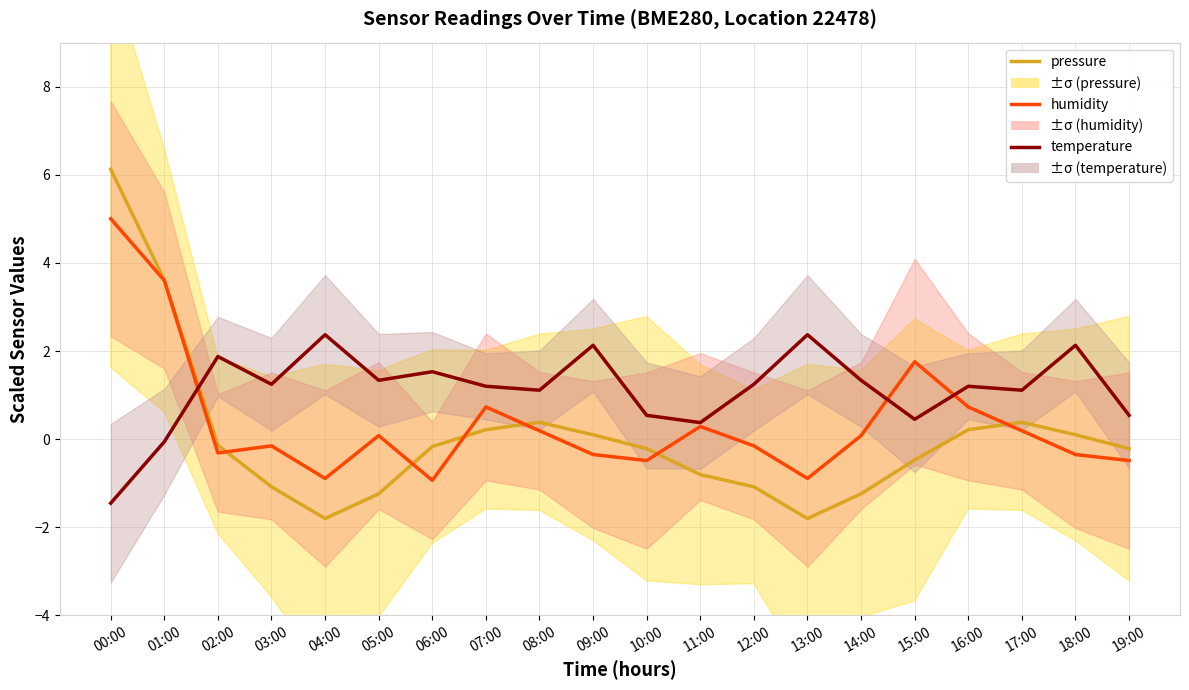

How many negative values does the humidity series have?

10